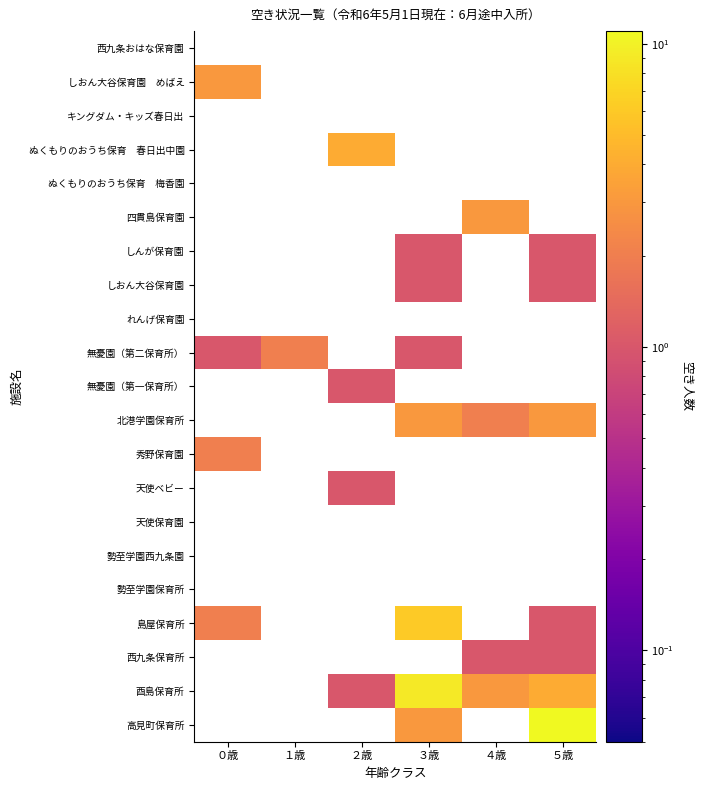

Is it true that ぬくもりのおうち保育 春日出中園 equals 0.1 at １歳?

True